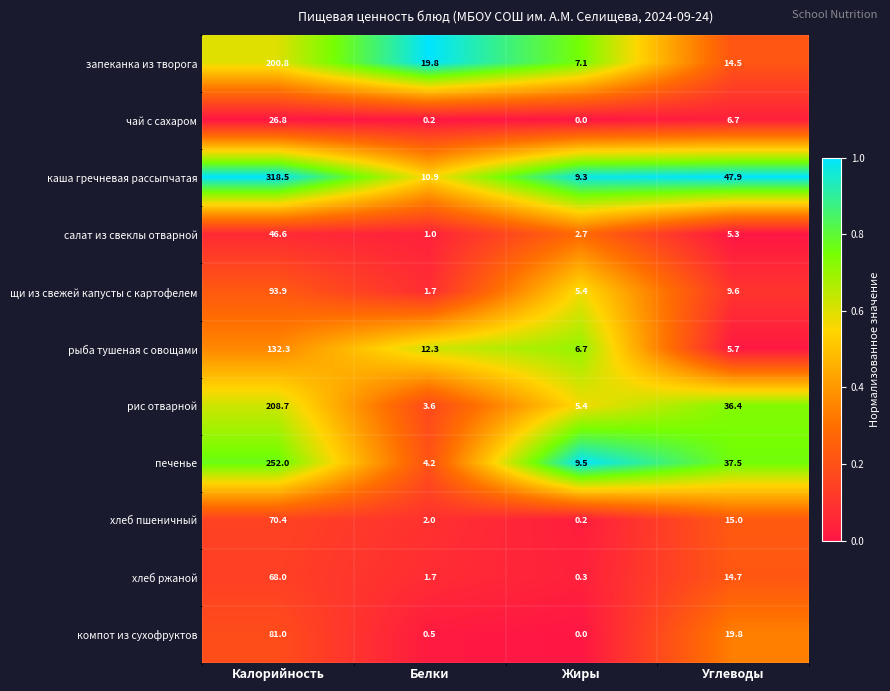

The value of печенье at Калорийность is 252.0. True or false?

True